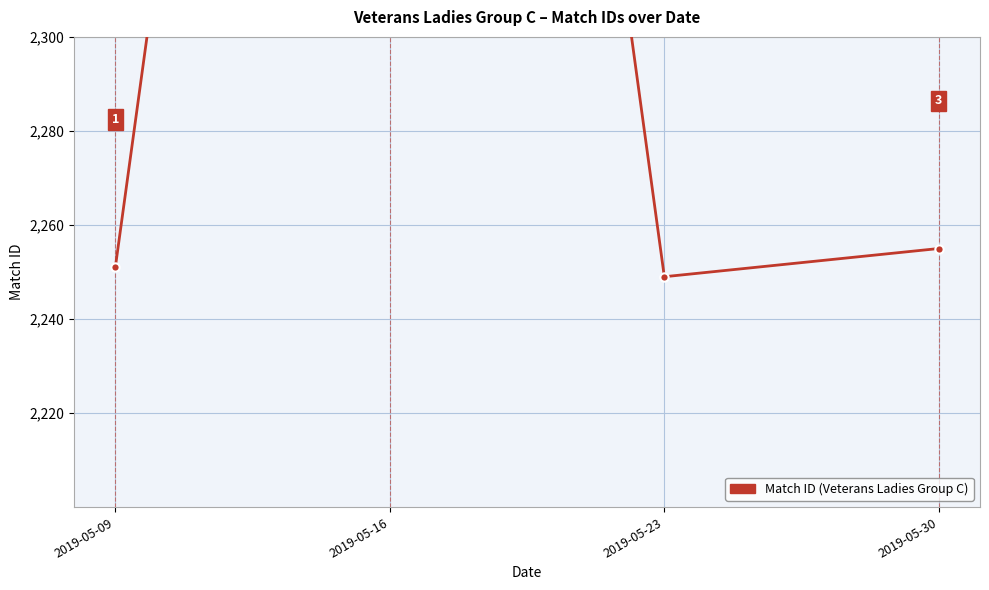

True or false: the data shows 2255 at 2019-05-30.

True